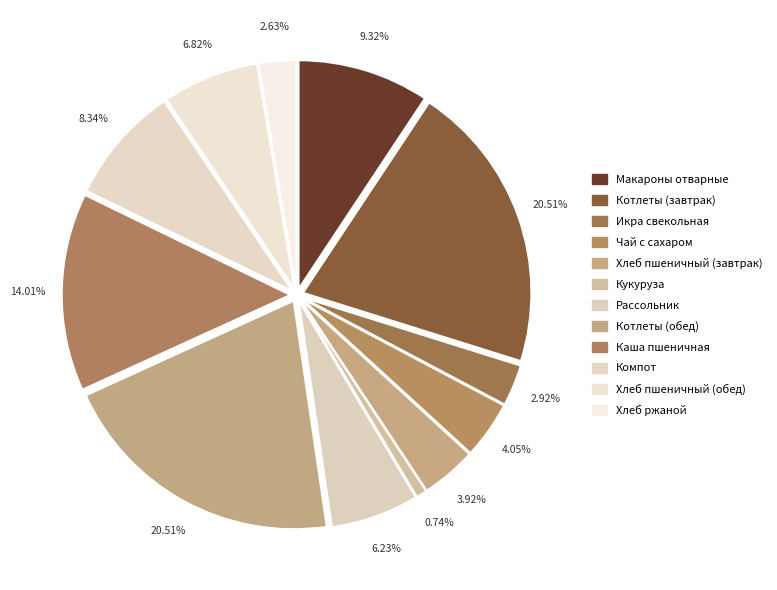

Does Икра свекольная account for over 50% of the chart?

No